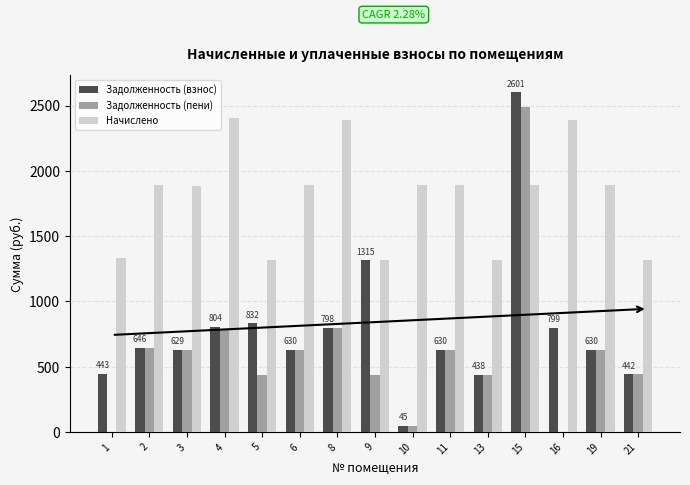

What is the difference between the Задолженность (пени) values at 21 and 19?

188.1